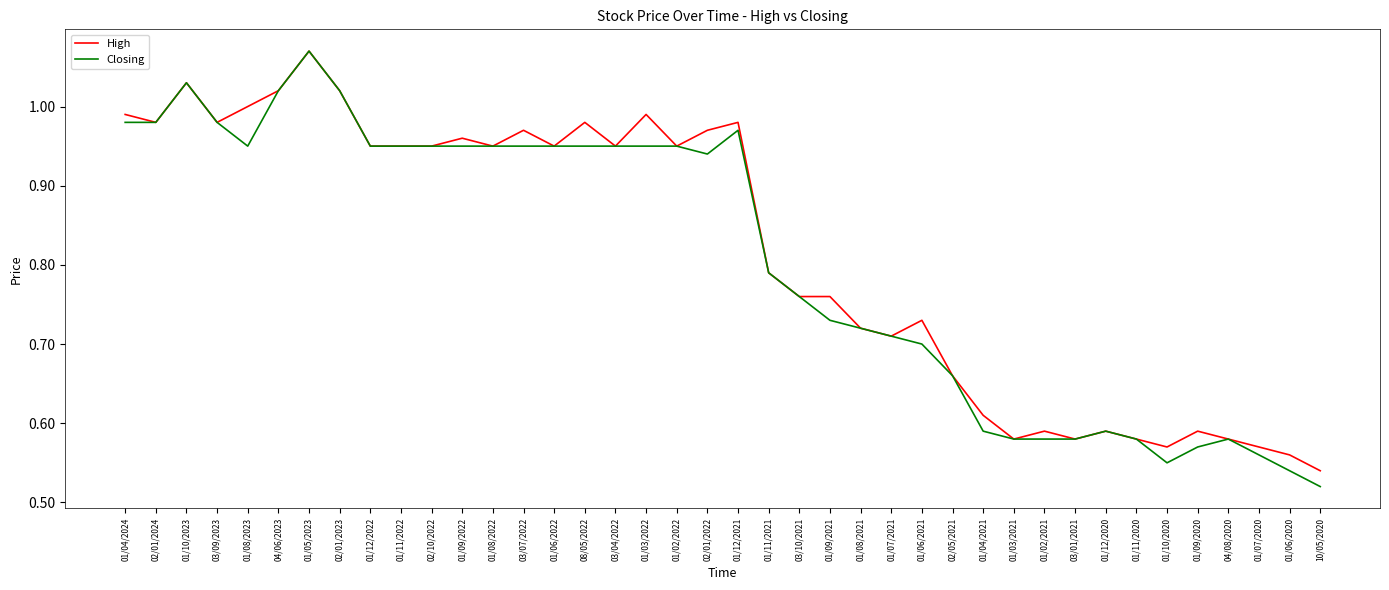

The value of High at 01/10/2023 is 1.0. True or false?

True